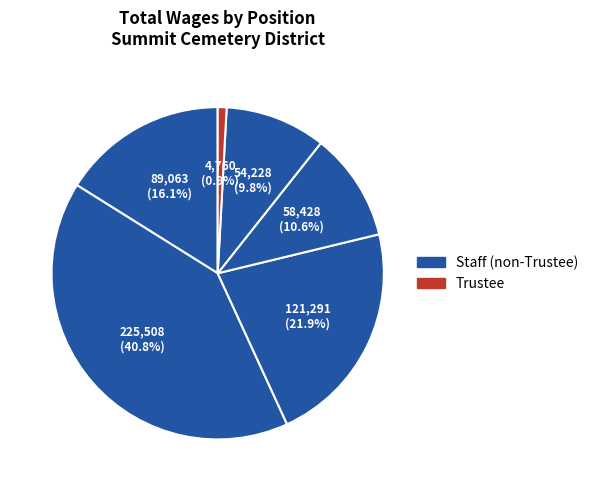

Is there a majority slice in this chart?

No